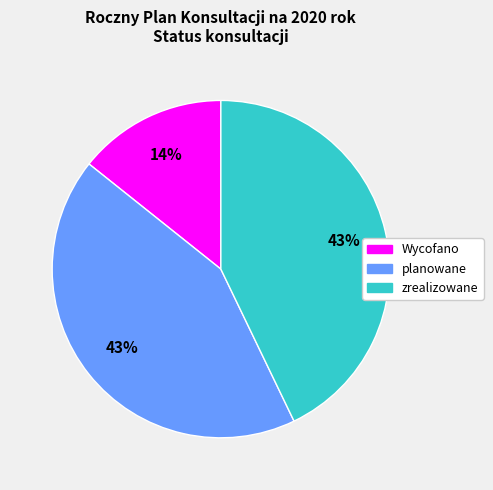

Is there any slice that represents more than half of the pie?

No